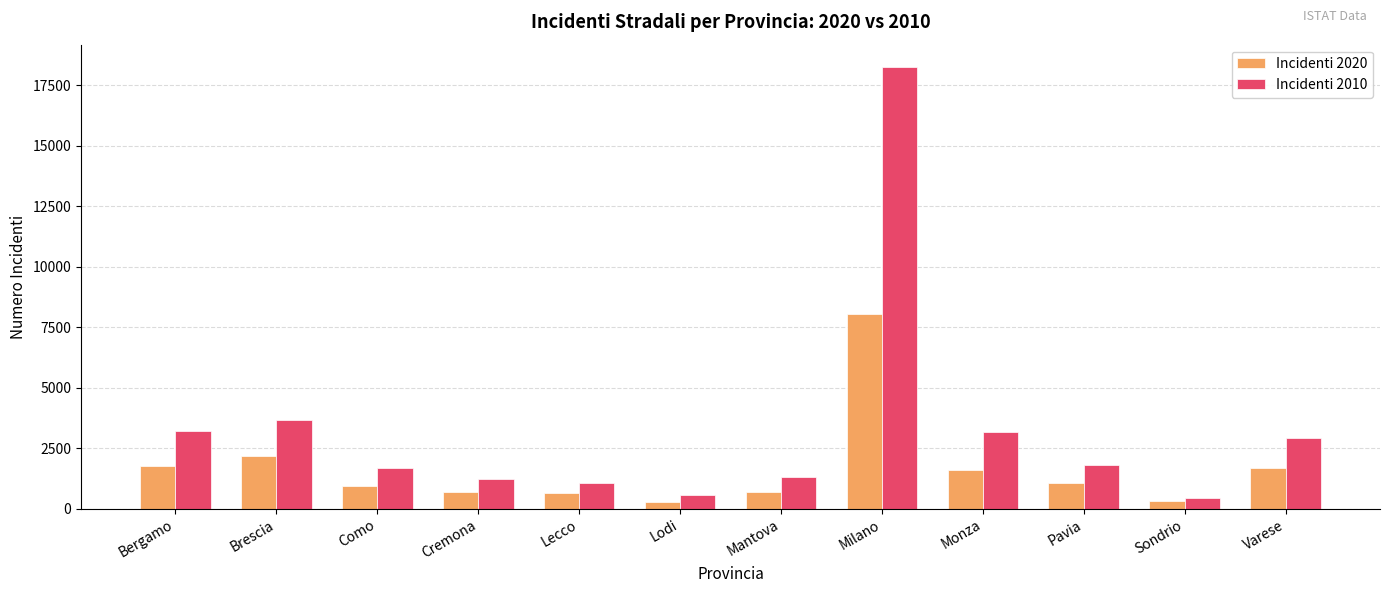

What is the label of the 4th bar from the right?

Monza